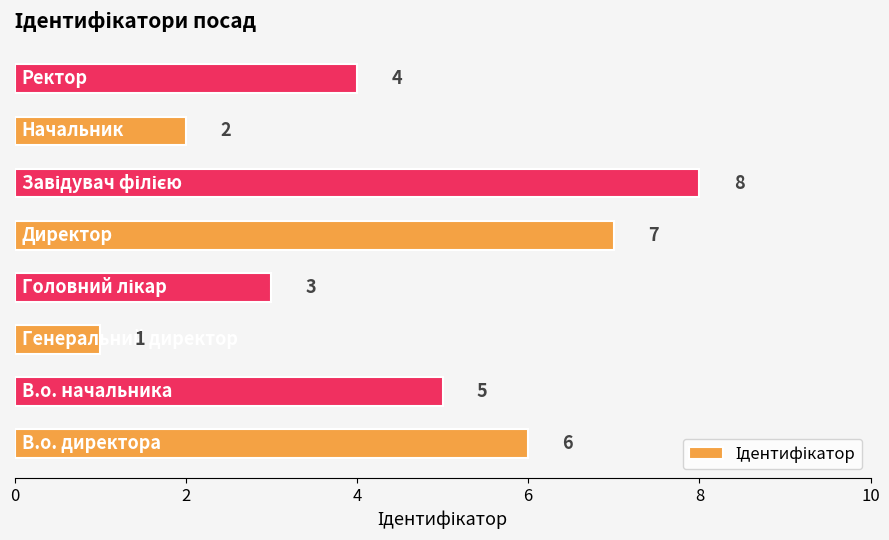

What is the difference between the maximum and minimum values?

7